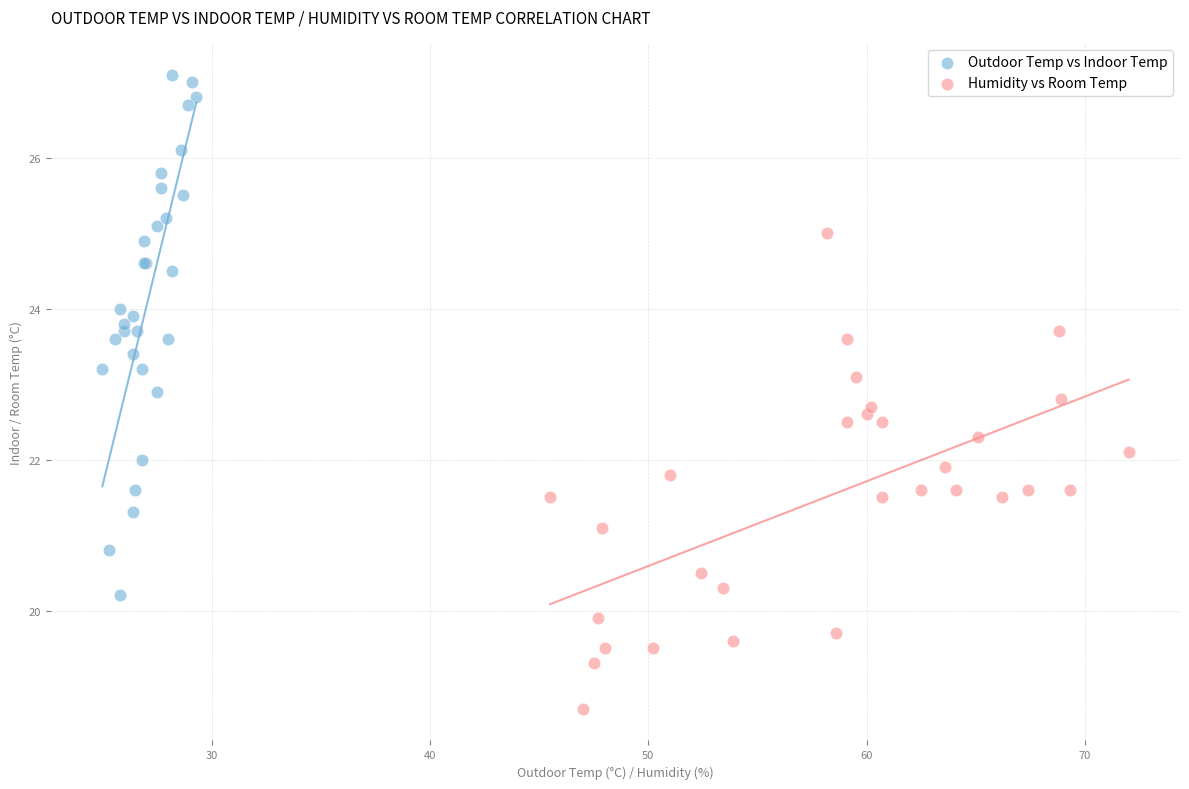

Which series reaches the minimum Y coordinate?

Humidity vs Room Temp